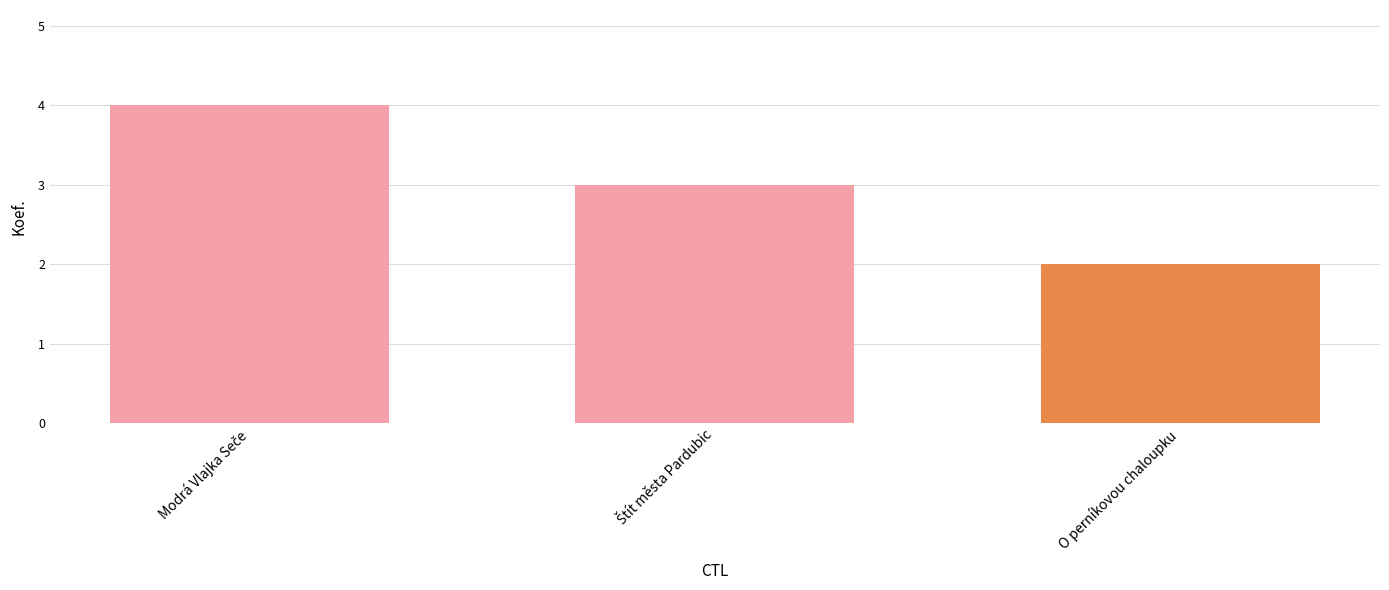

The value at O perníkovou chaloupku is 1. True or false?

False